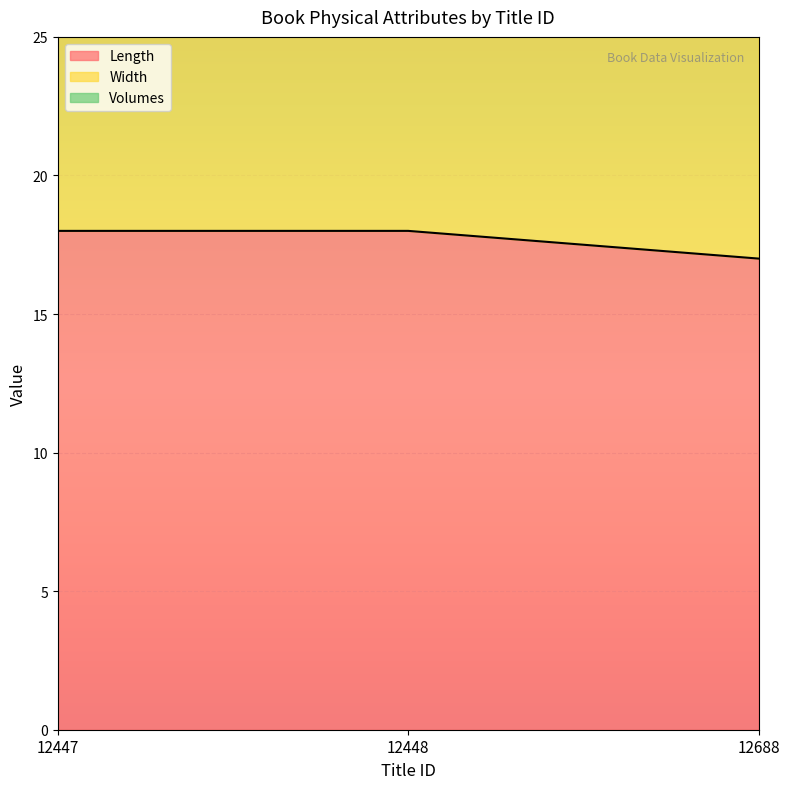

What value does the Length series have at 12447?

18